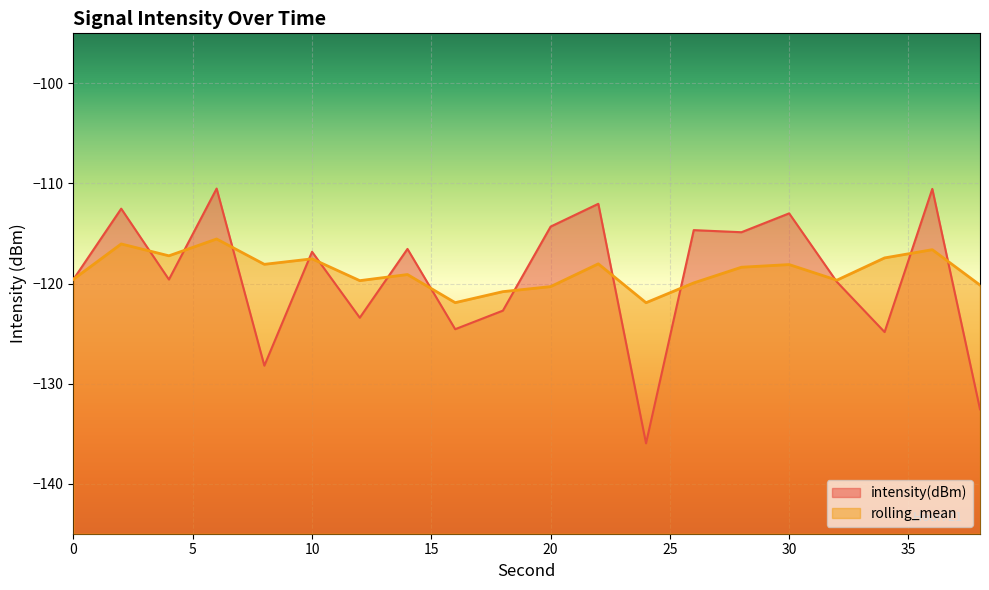

Where is the first local maximum?

2